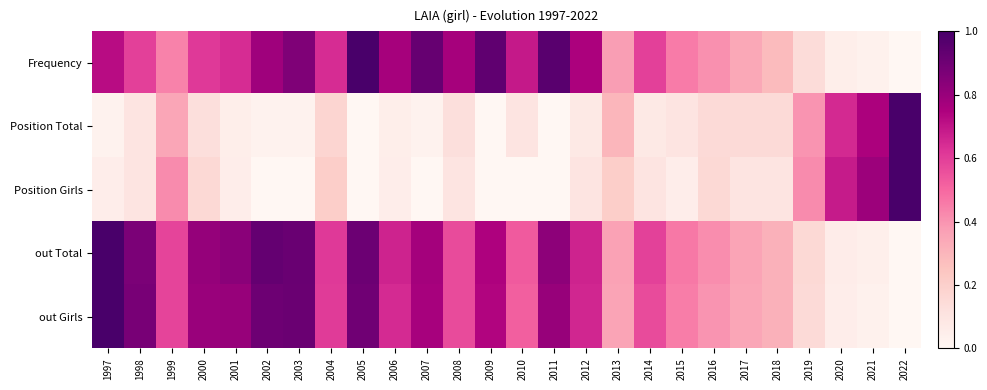

What is the spread (max minus min) of values at 1999?

0.2